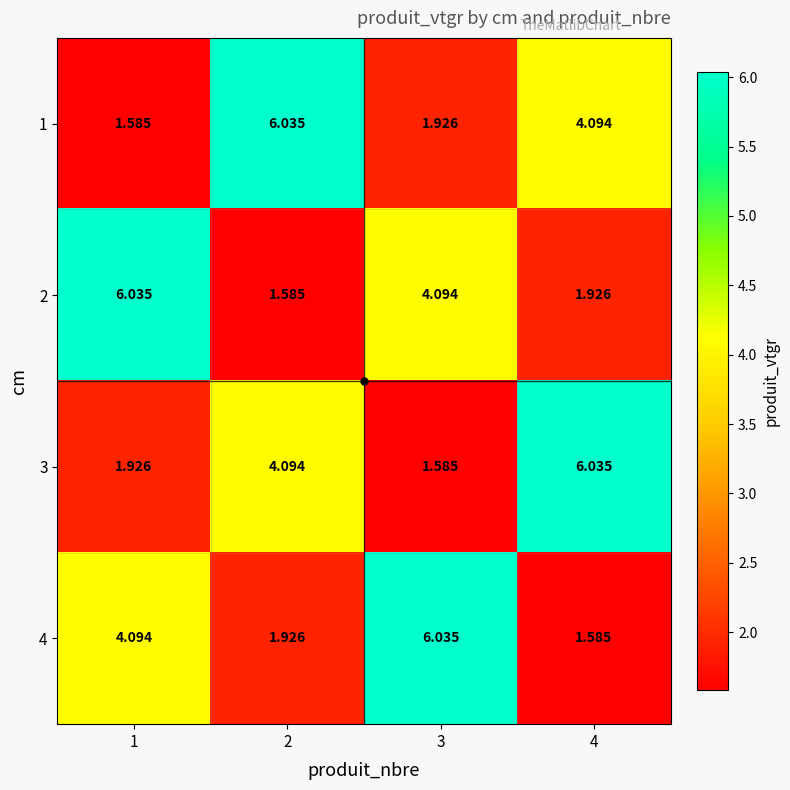

Is the value of 2 at 3 greater than the value of 3 at 1?

Yes